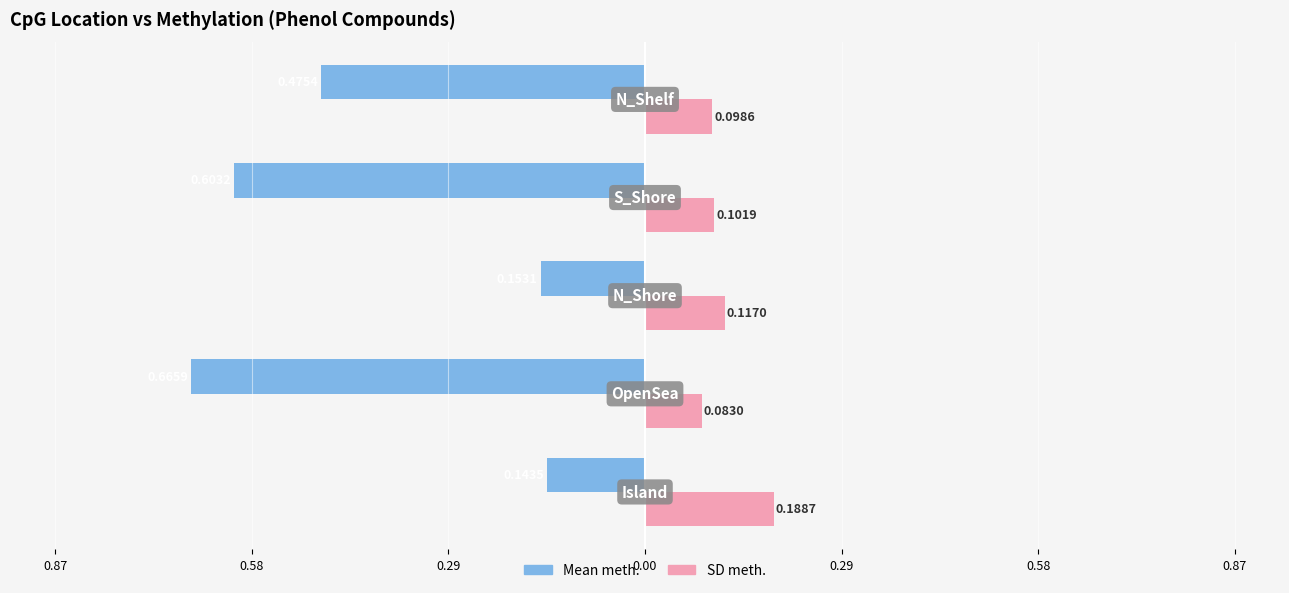

What are all the series names shown in the legend?

Mean meth., SD meth.